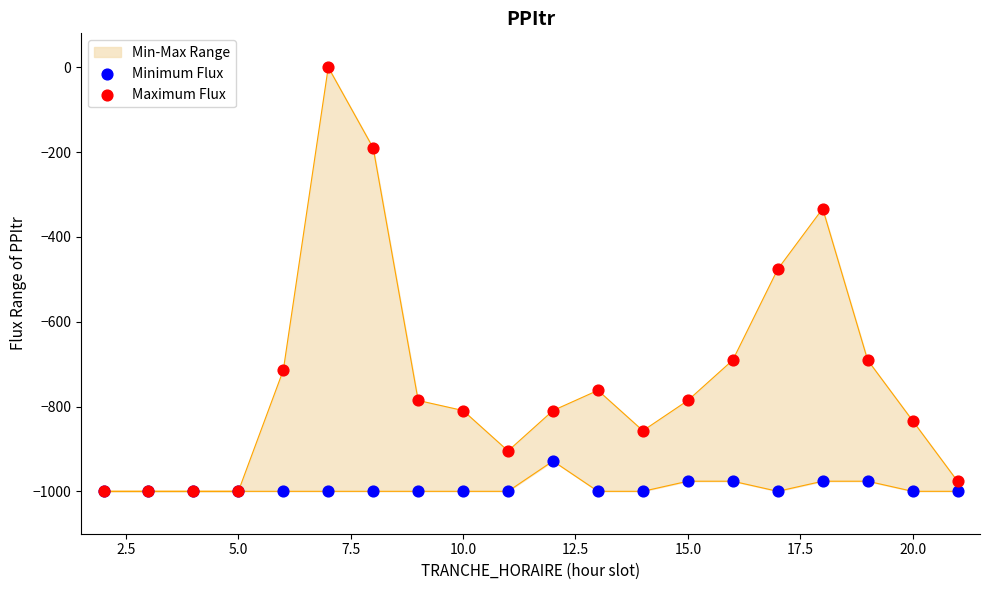

Which series has the widest spread of Y values?

Maximum Flux